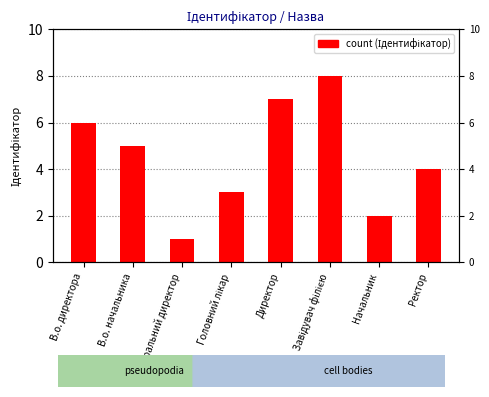

Reading left to right, what are all the values shown in this chart?

В.о. директора=6	В.о. начальника=5	Генеральний директор=1	Головний лікар=3	Директор=7	Завідувач філією=8	Начальник=2	Ректор=4